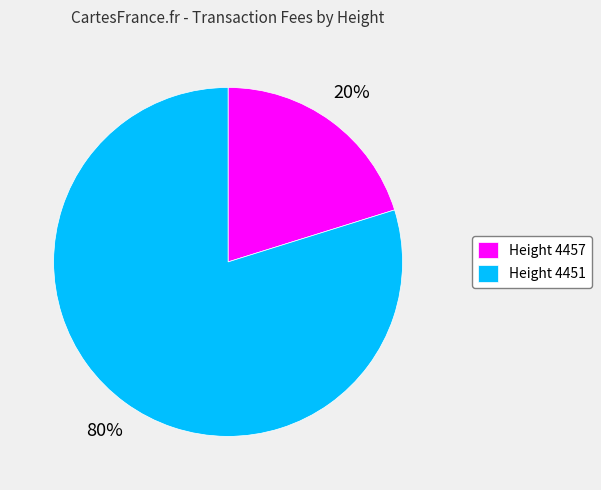

Combined, do Height 4457 and Height 4451 account for over 50%?

Yes